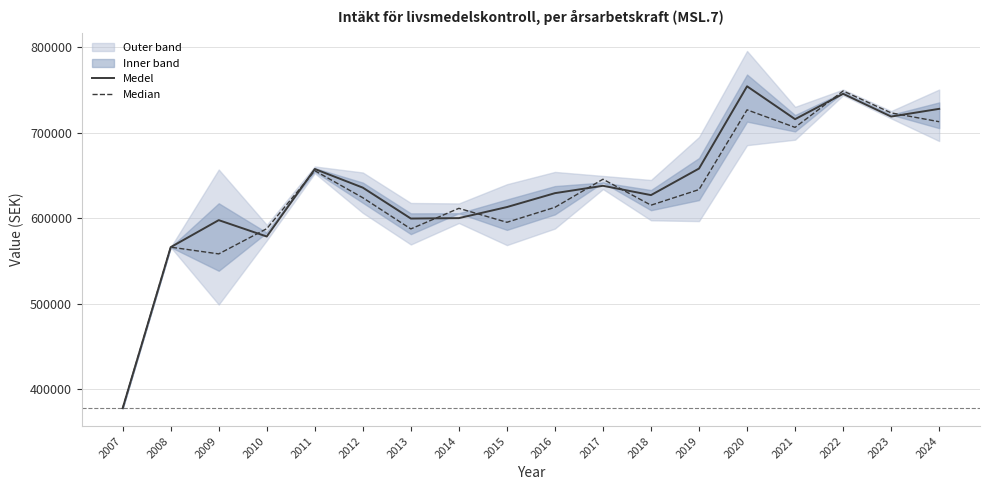

At which category does Medel reach its first local peak?

2009